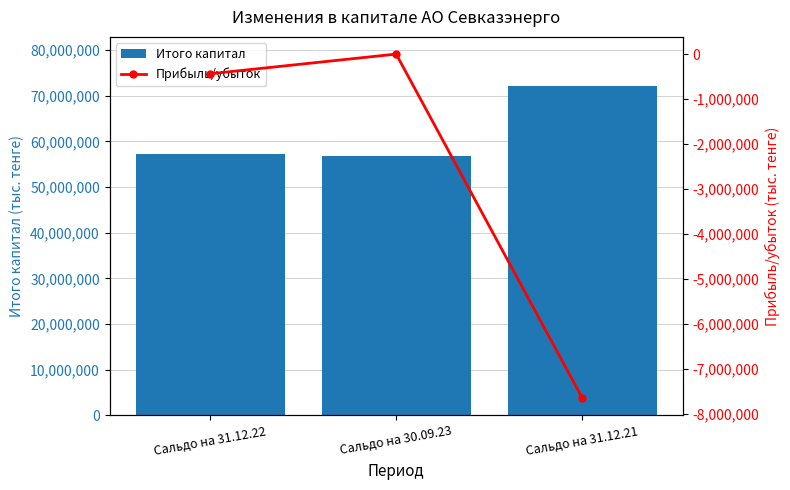

Does the chart contain any negative values?

Yes